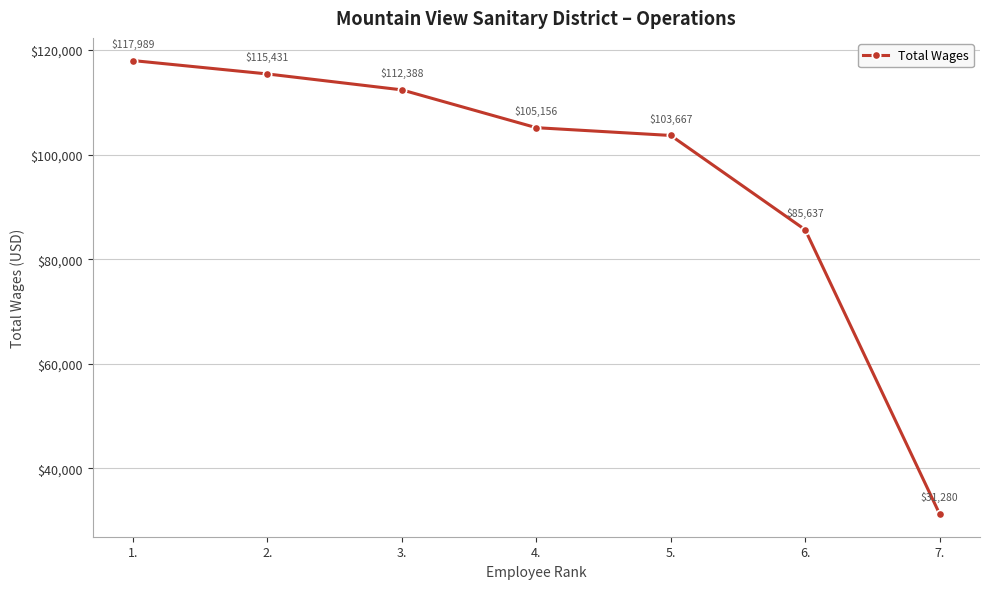

Reading right to left, transcribe all the data shown in this chart.

31280	85637	103667	105156	112388	115431	117989